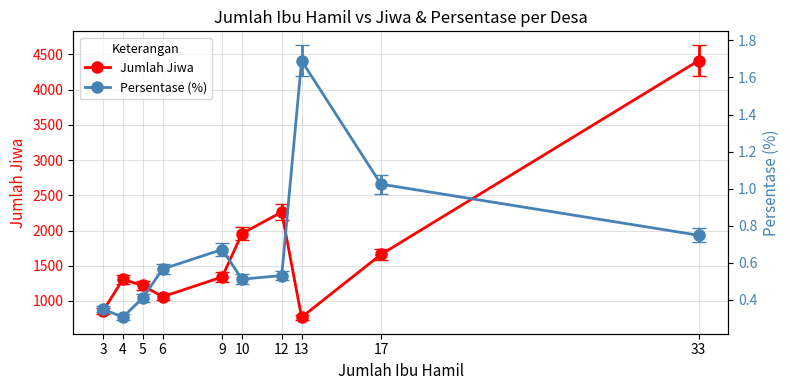

At which category does Jumlah Jiwa reach its first local peak?

4